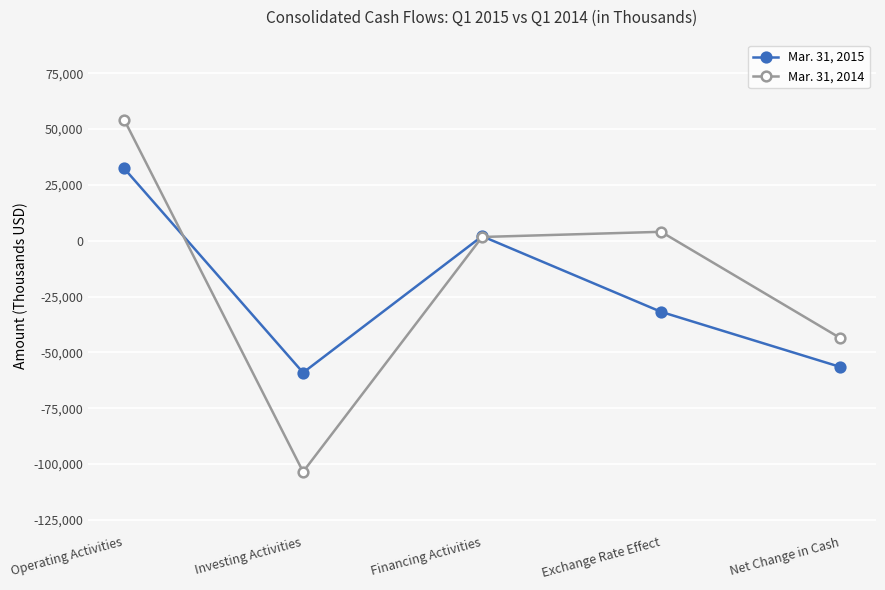

How many lines are shown in the chart?

2